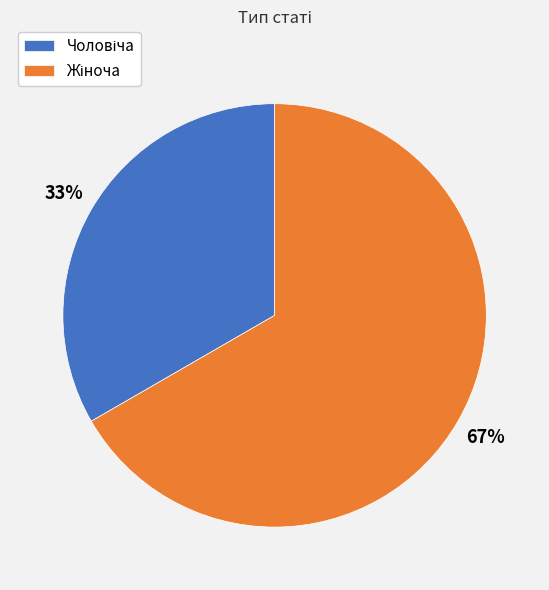

To the nearest percent, what is the average slice percentage?

50%